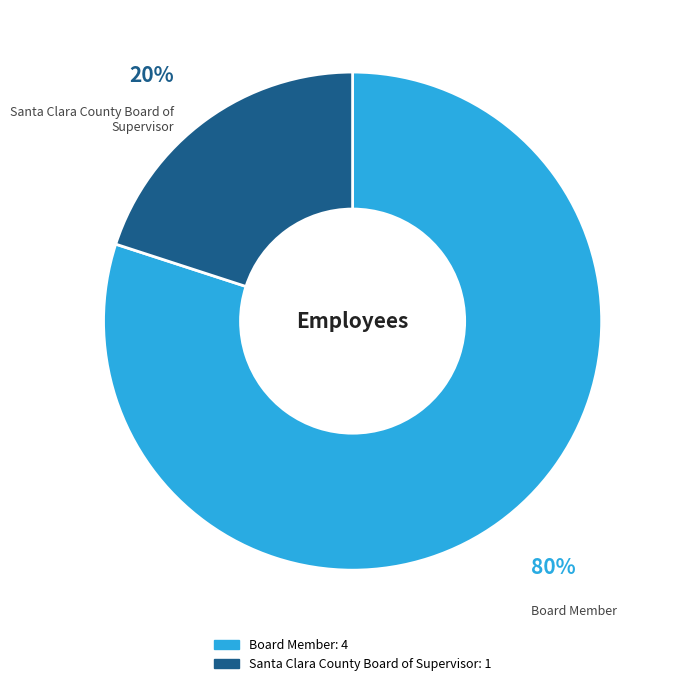

Is there any slice that represents more than half of the pie?

Yes